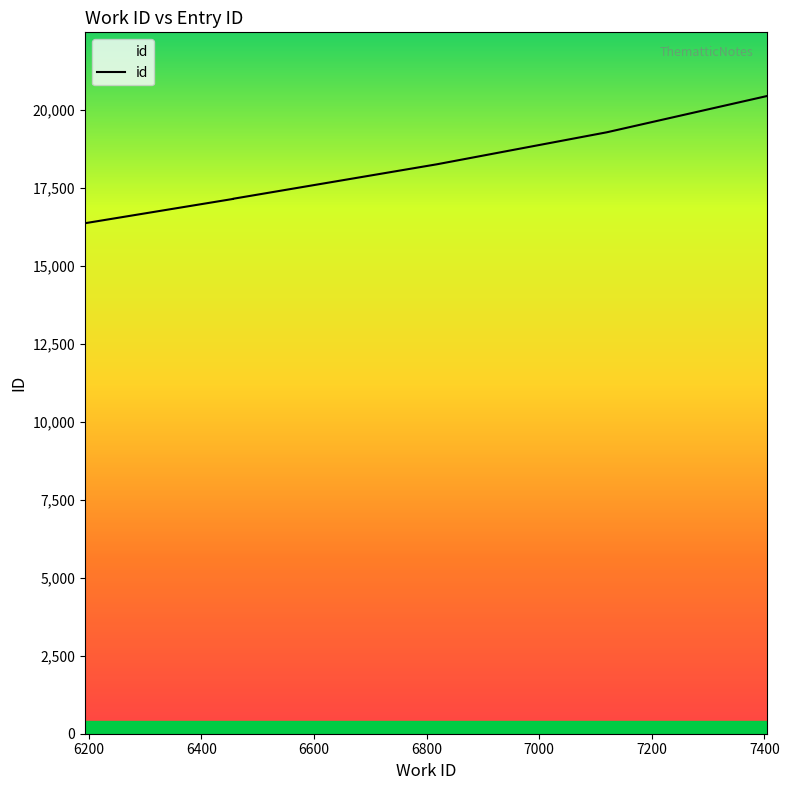

What is the greatest value displayed?

20452